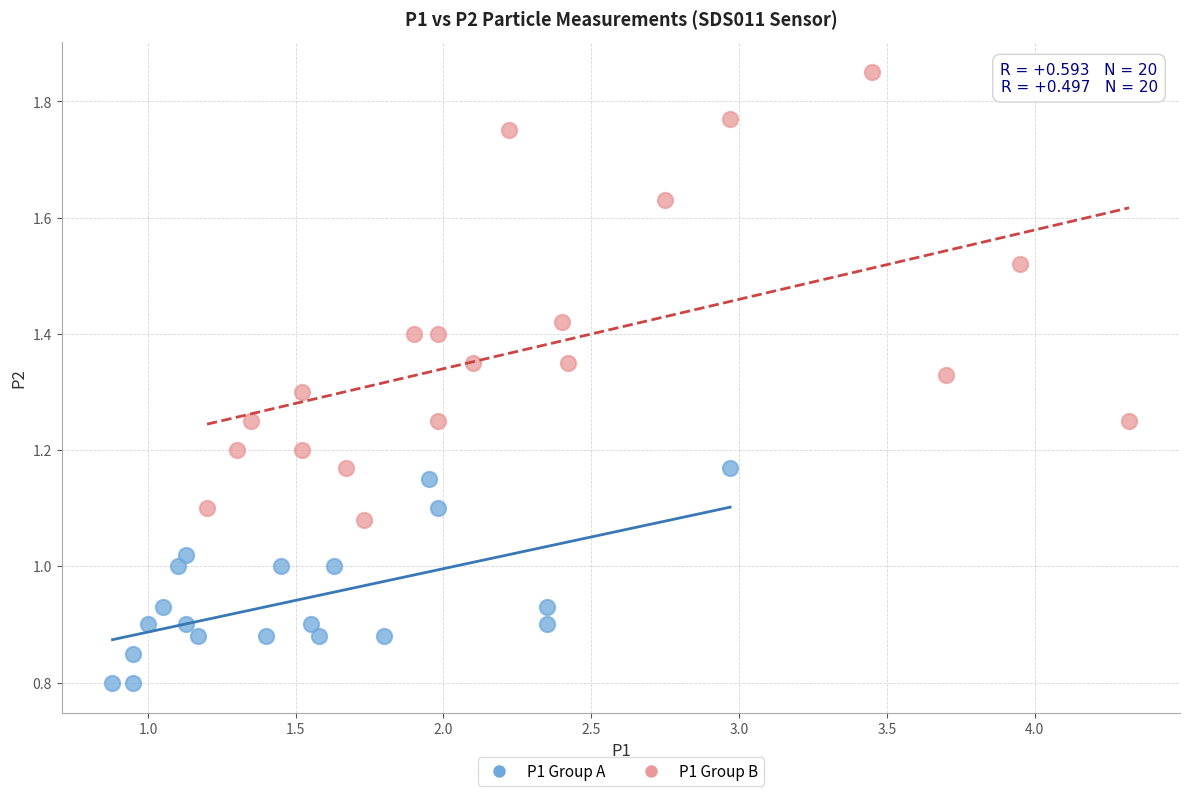

Which series has the widest spread of Y values?

P1 Group B